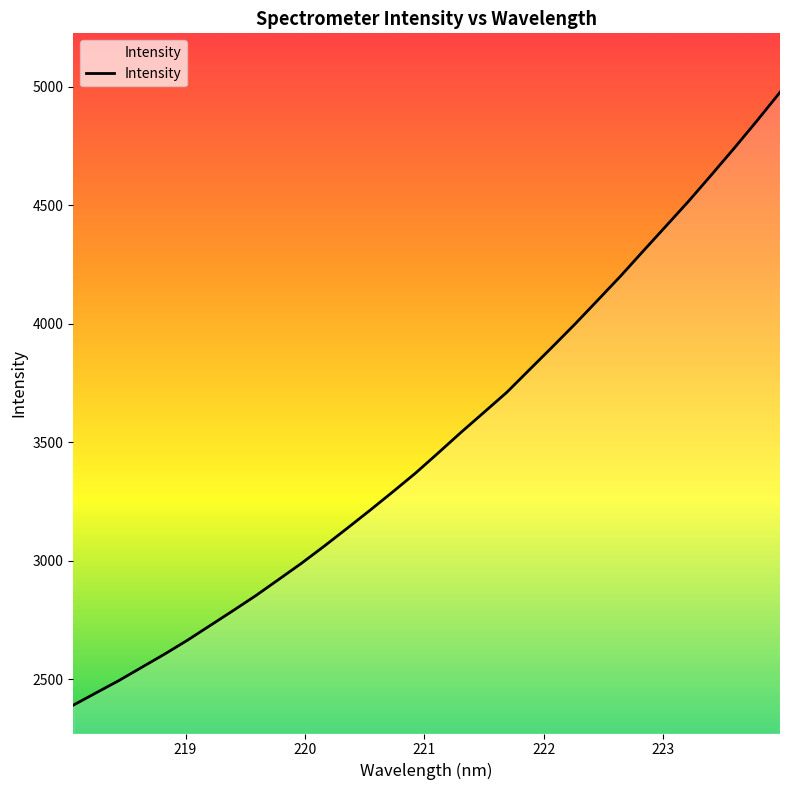

What is the maximum value shown in the chart?

4976.1